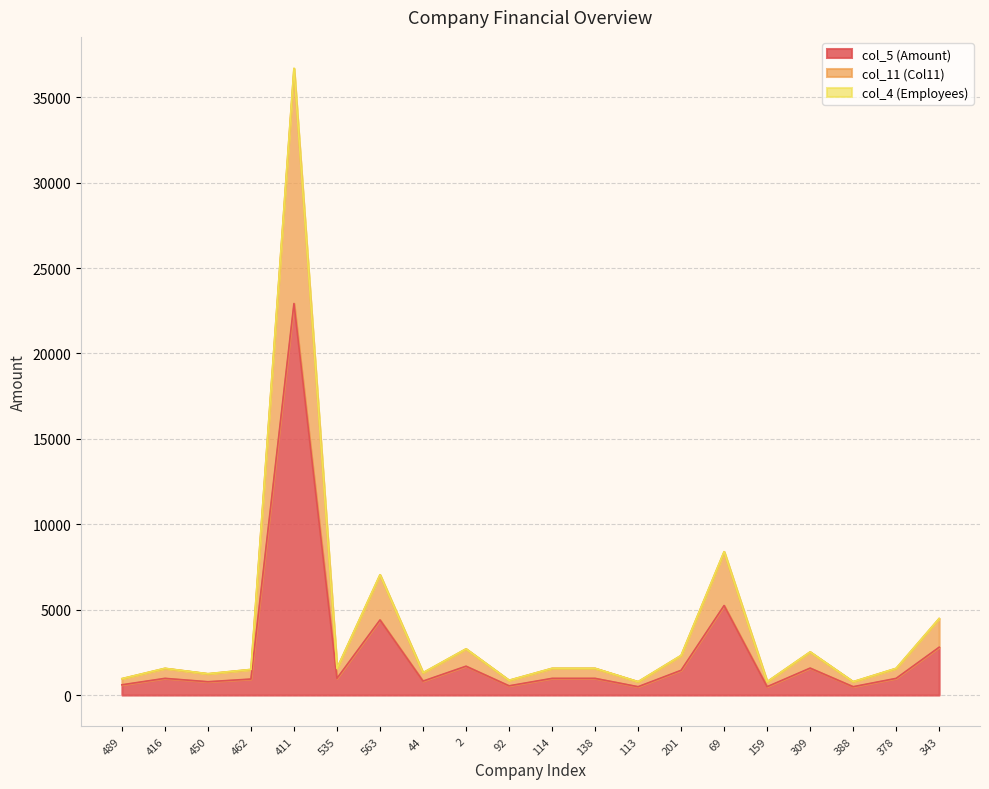

What is the label of the 11th point from the right?

92